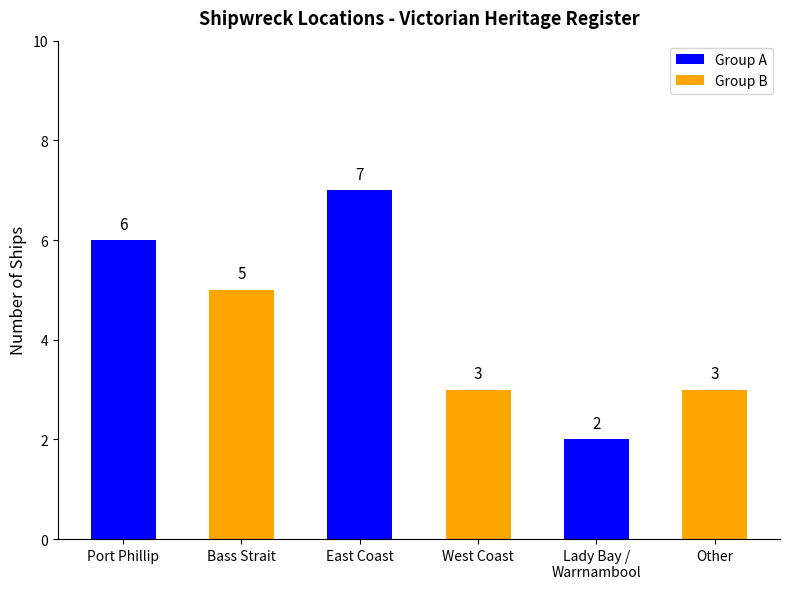

Is it true that the value at Other is 4?

False